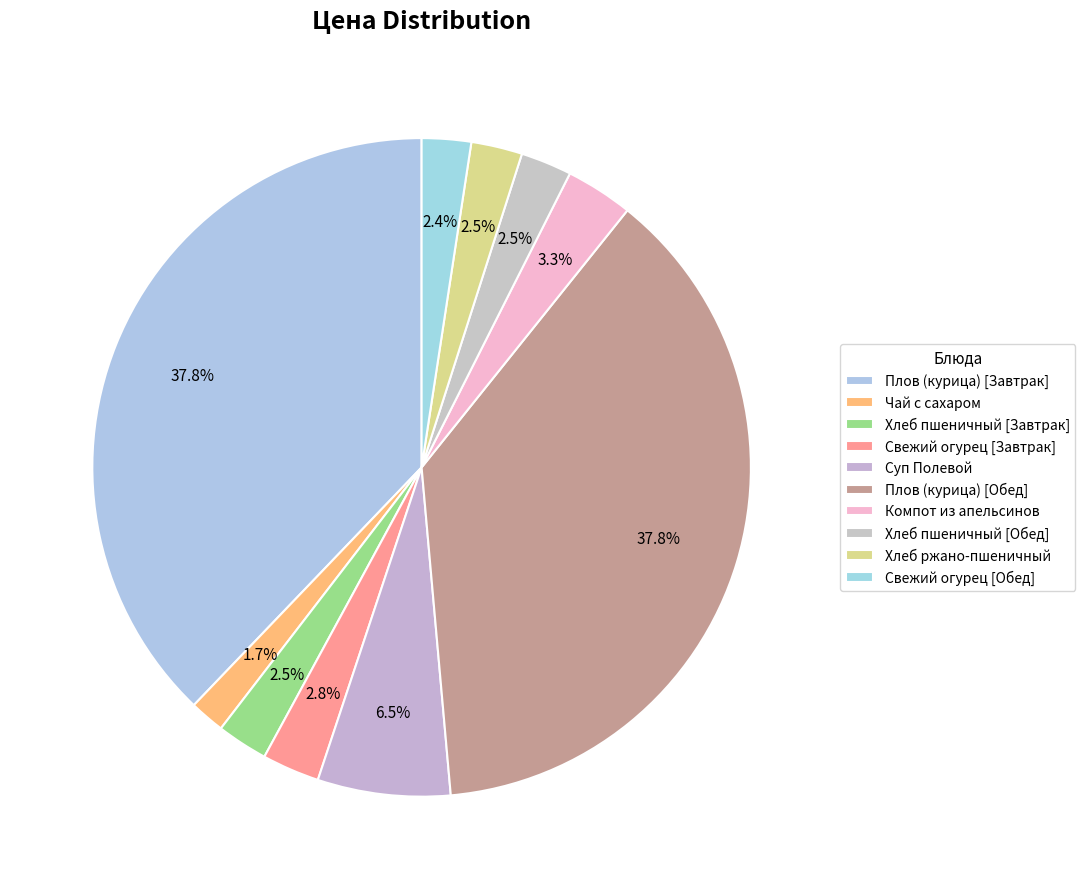

Count the number of slices in the pie.

10